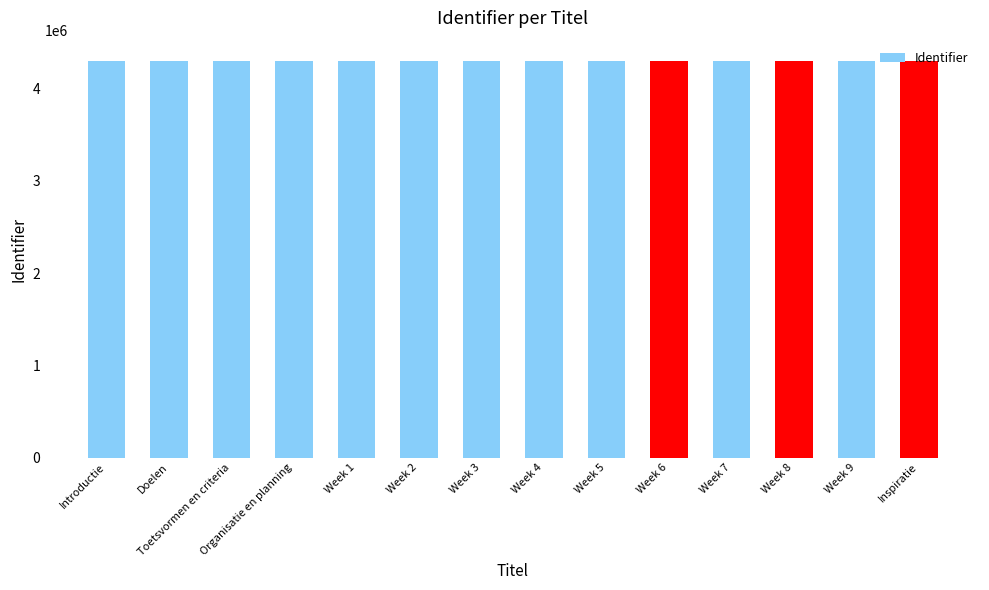

Does the chart contain stacked bars?

No